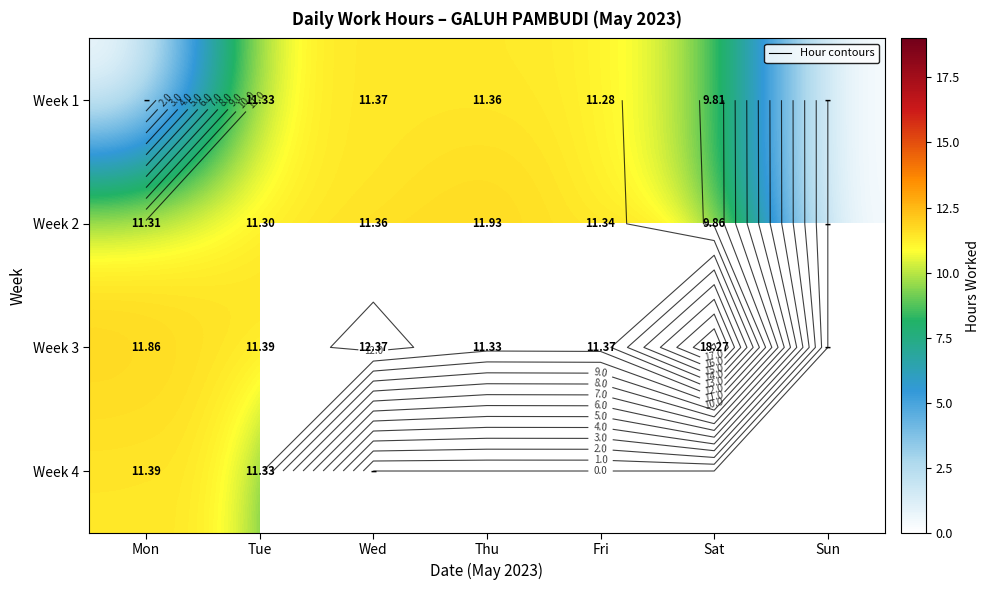

Is it true that Week 1 equals 2.6 at Wed?

False